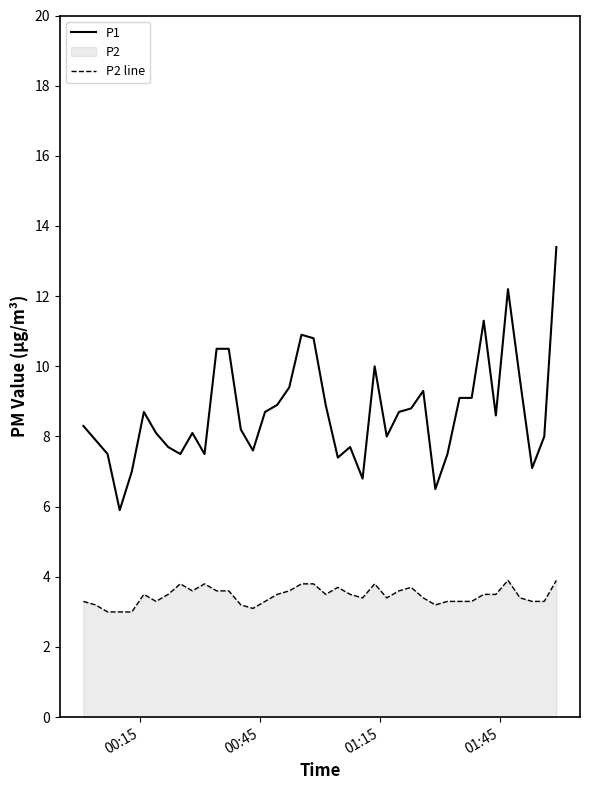

What is the smallest value displayed?

3.0